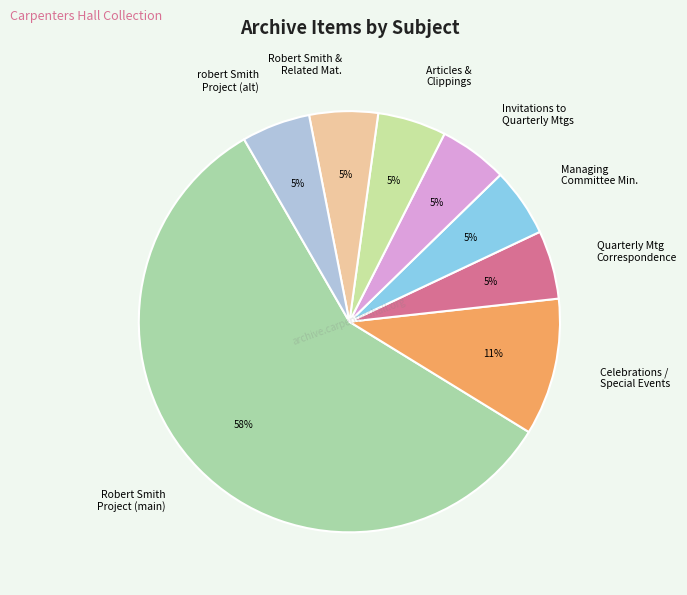

Count the number of slices in the pie.

8